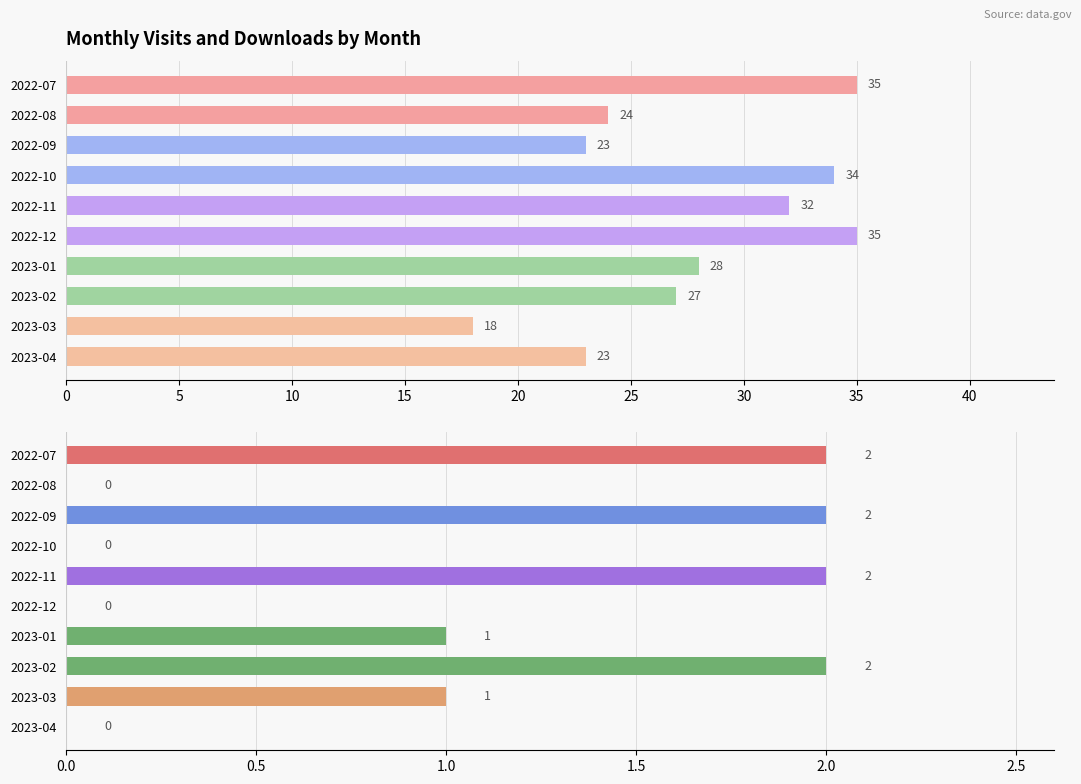

True or false: monthly_download_resource has a value of 1 at 2023-04.

False